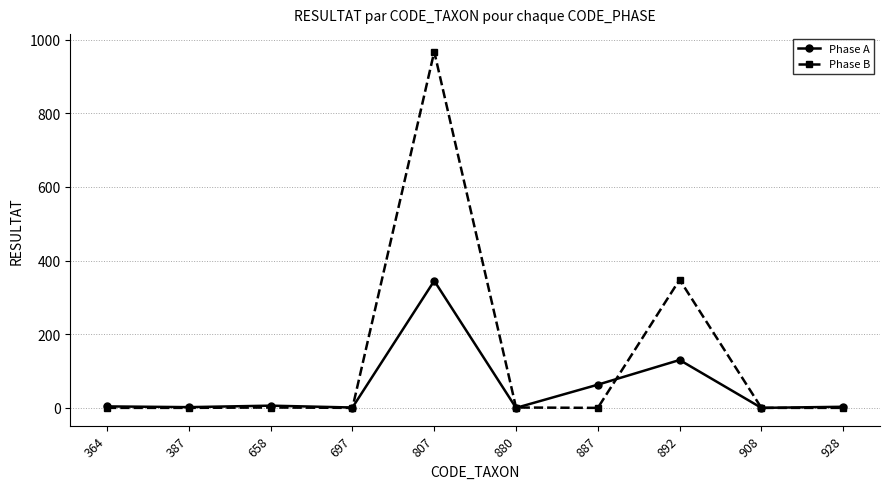

Which series changed the most between 697 and 807?

Phase B